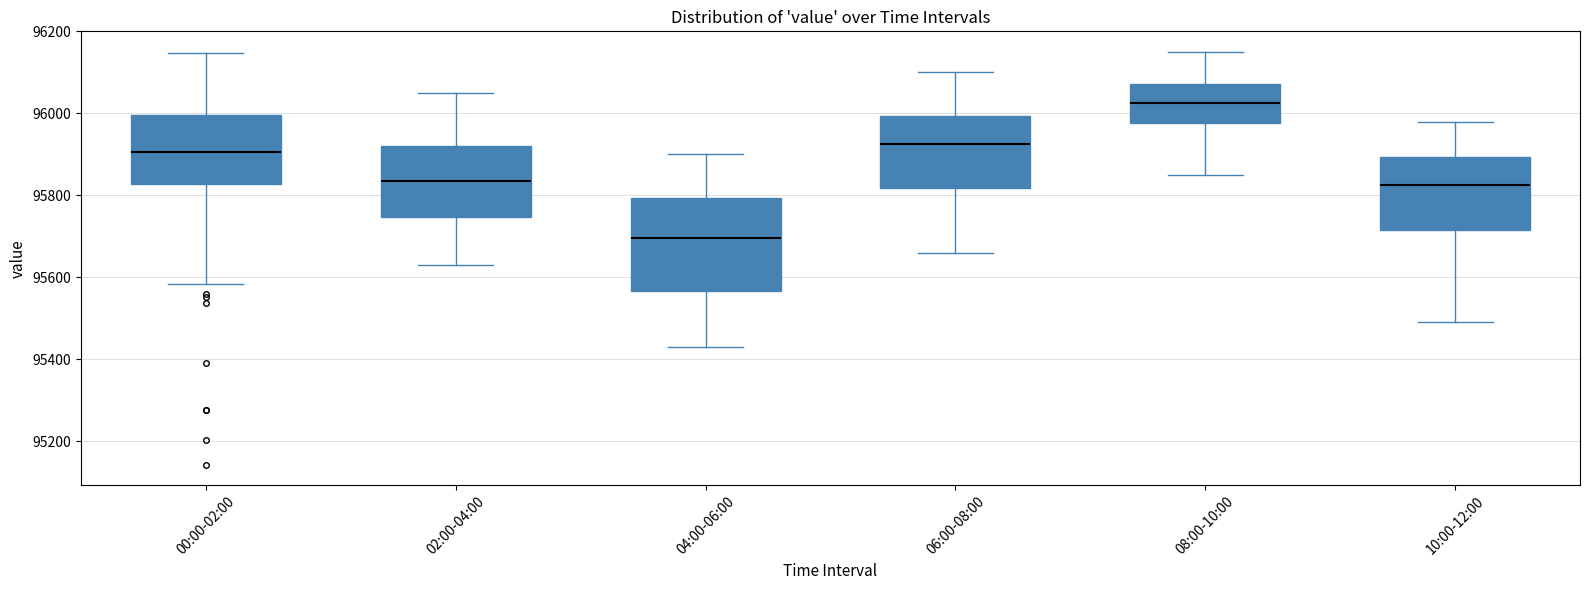

Reading left to right, transcribe this box plot: for each box, give where its median line is, the range the box spans, and where its two whiskers end, as read against the y-axis. The values are not printed on the chart, so give them approximately, as read against the axis.

00:00-02:00: median 95900, box 95820 to 96000, whiskers 95580 to 96140
02:00-04:00: median 95840, box 95740 to 95920, whiskers 95640 to 96060
04:00-06:00: median 95700, box 95560 to 95800, whiskers 95440 to 95900
06:00-08:00: median 95920, box 95820 to 96000, whiskers 95660 to 96100
08:00-10:00: median 96020, box 95980 to 96080, whiskers 95860 to 96160
10:00-12:00: median 95820, box 95720 to 95900, whiskers 95500 to 95980